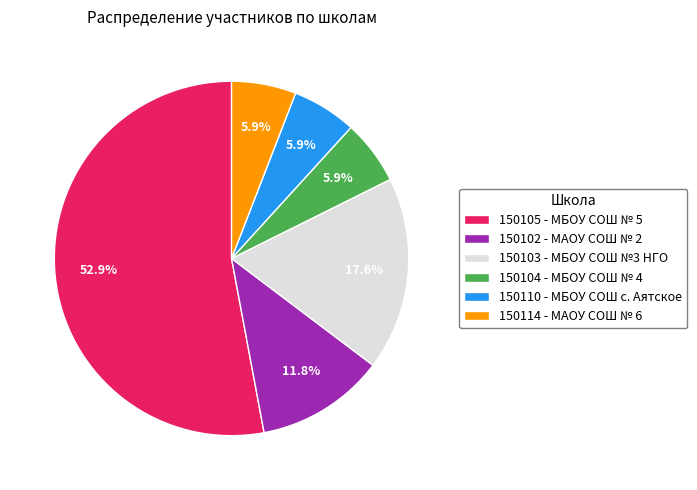

Is it true that 150103 - МБОУ СОШ №3 НГО is 18% of the pie?

True